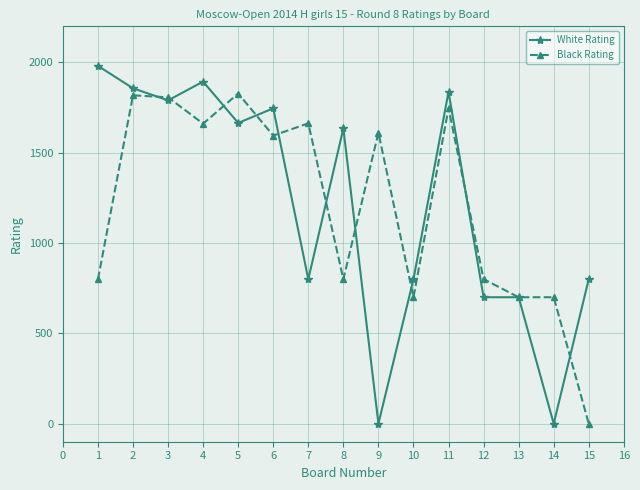

True or false: Black Rating and White Rating cross at least once.

True